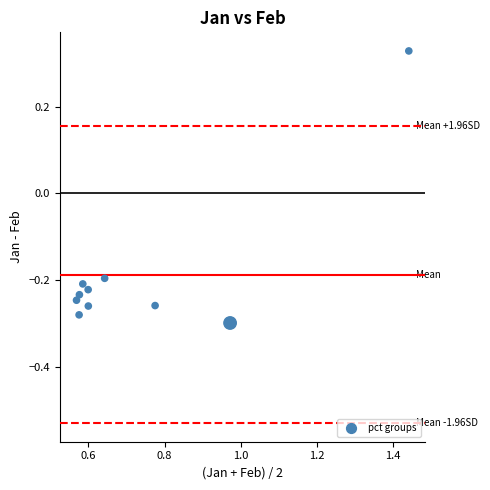

What is the range of X values (max minus min)?

0.9